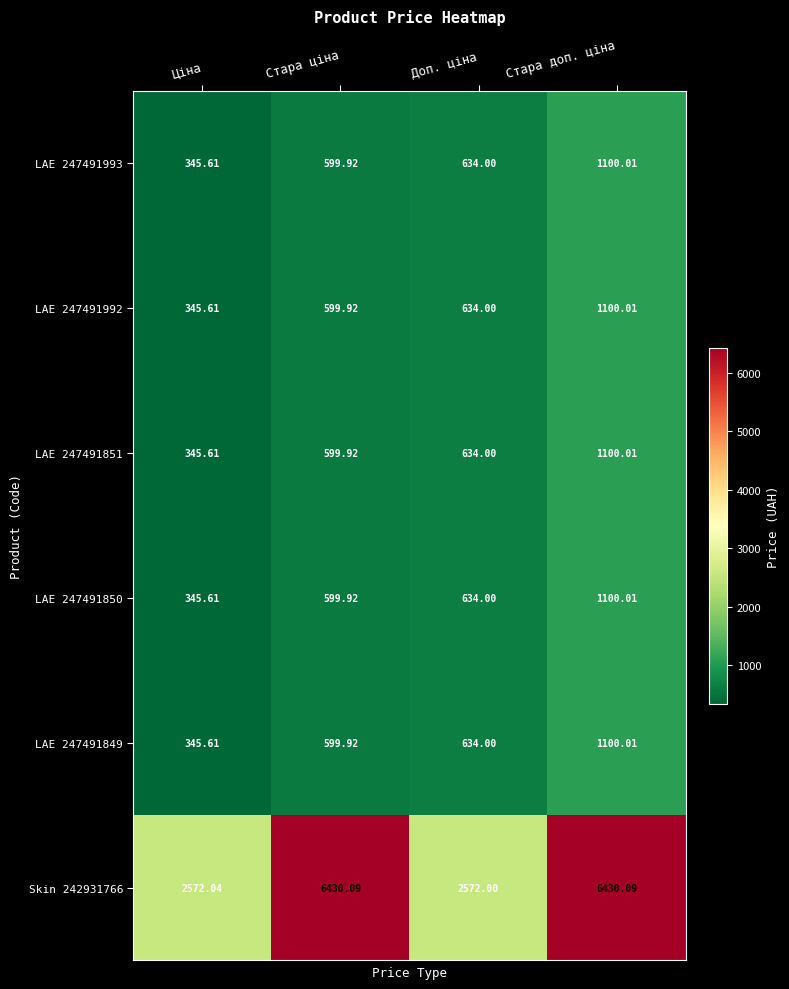

At which label does Skin 242931766 first exceed 6430?

Стара ціна